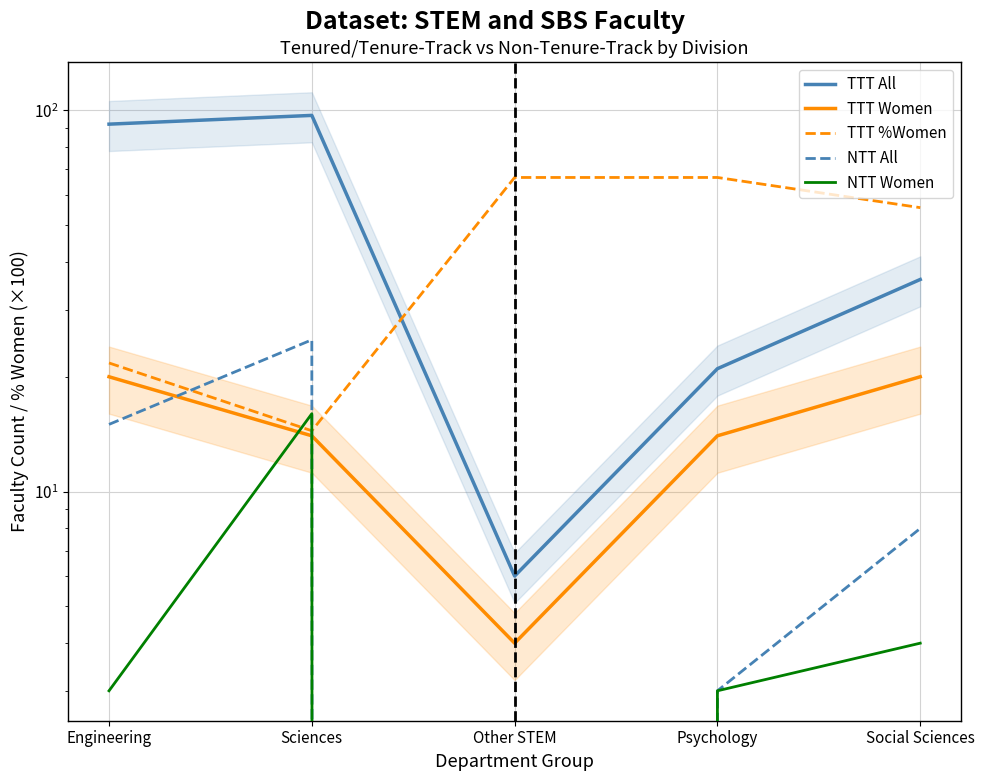

True or false: TTT All and TTT Women intersect in this chart.

False